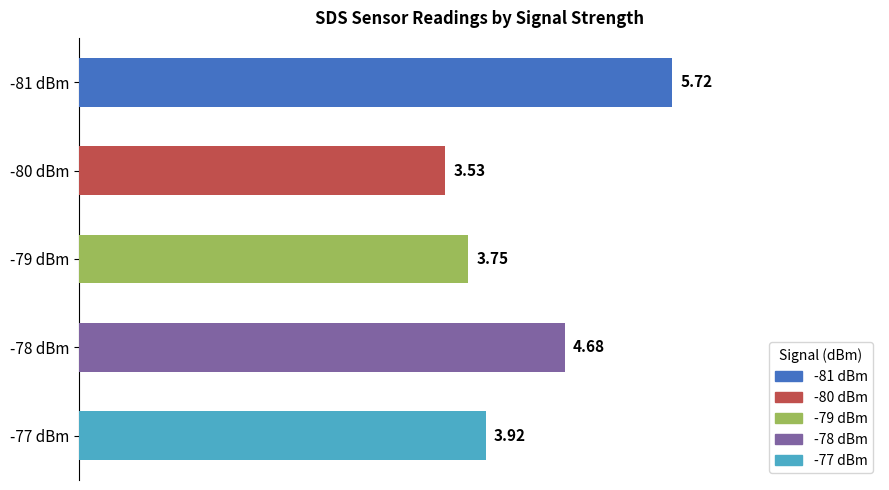

Rank the categories by value from lowest to highest.

-80 dBm, -79 dBm, -77 dBm, -78 dBm, -81 dBm